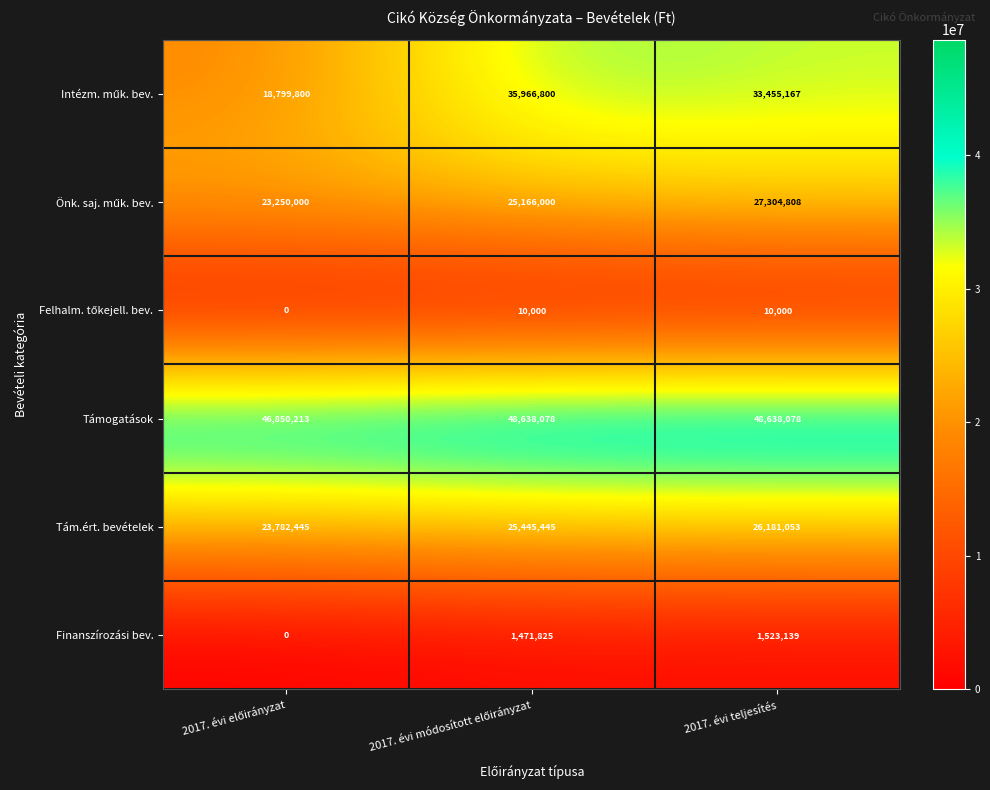

At which label does Finanszírozási bev. reach its peak?

2017. évi teljesítés